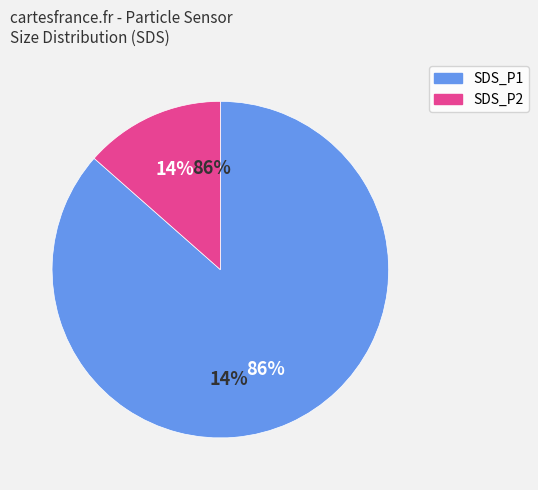

How many segments does this pie chart have?

2